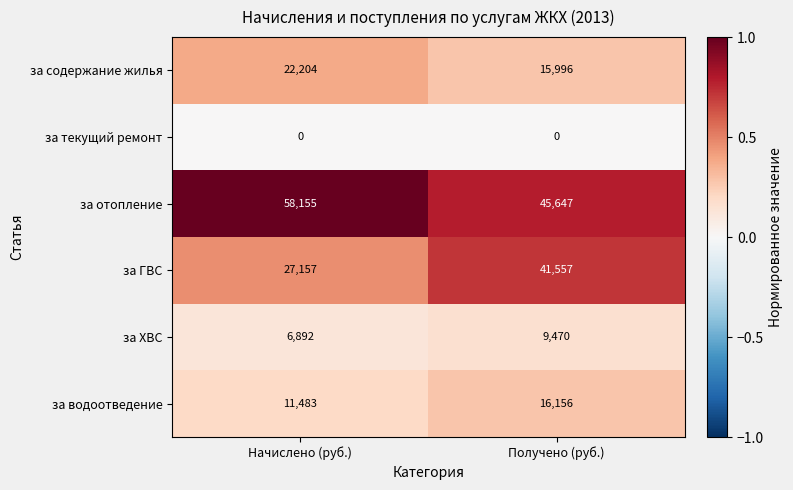

Which series has the largest total across all categories?

за отопление